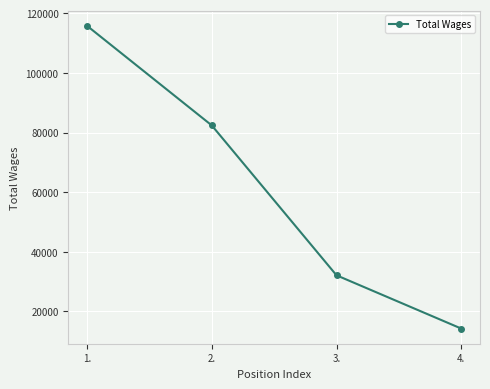

Does the chart have visible grid lines?

Yes